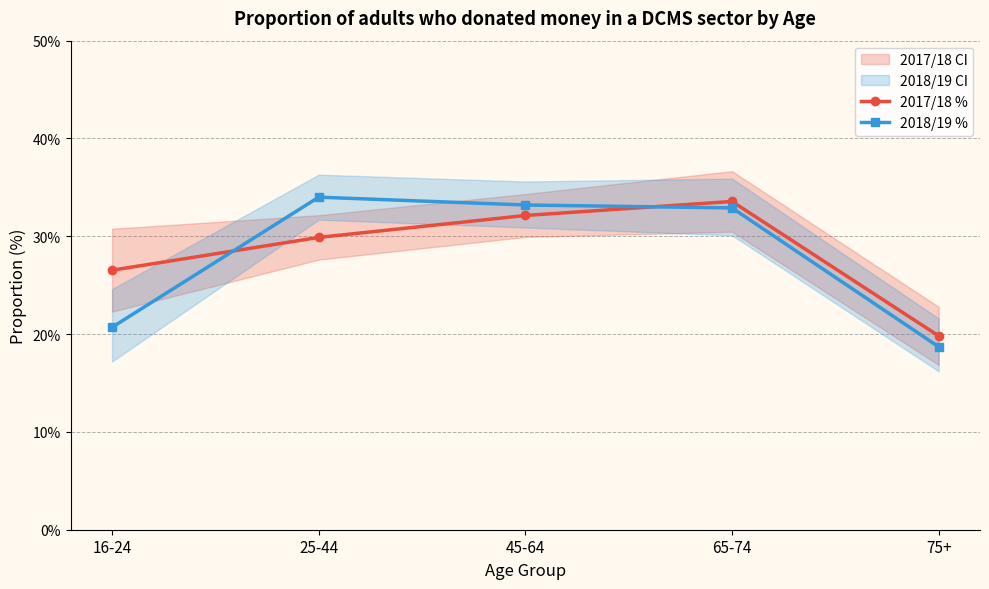

True or false: 2018/19 % and 2017/18 % intersect in this chart.

True